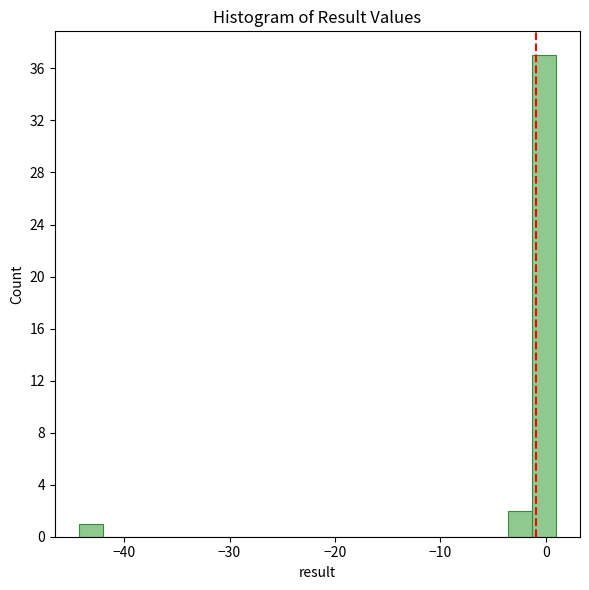

Around what value on the x-axis is the tallest bar? Give the approximate position of its centre, as read against the axis.

0